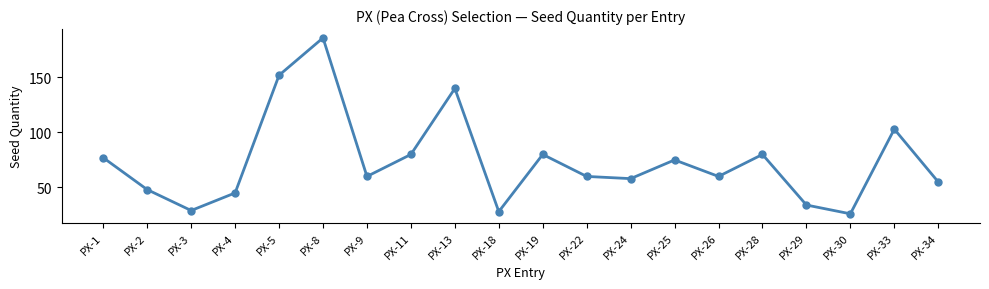

Reading left to right, what are all the values shown in this chart?

77	48	29	45	152	186	60	80	140	28	80	60	58	75	60	80	34	26	103	55